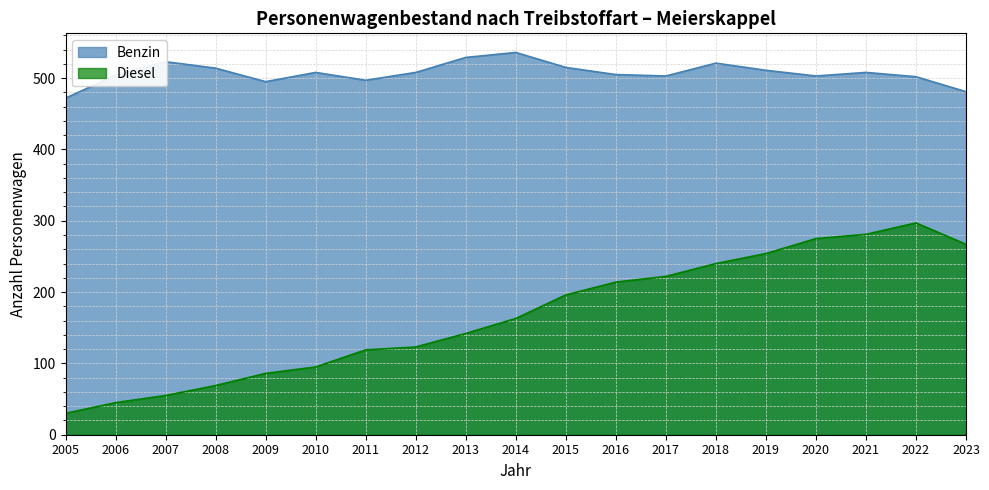

True or false: Diesel has a value of 142 at 2013.

True